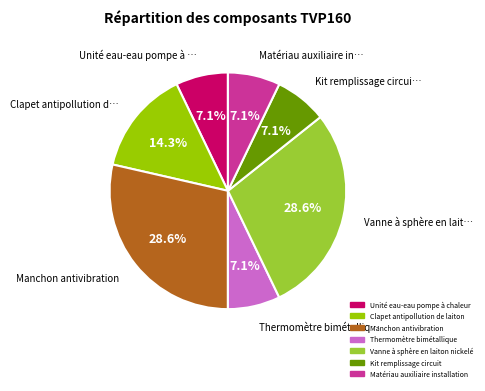

True or false: Unité eau-eau pompe à chaleur accounts for 7% of the total.

True